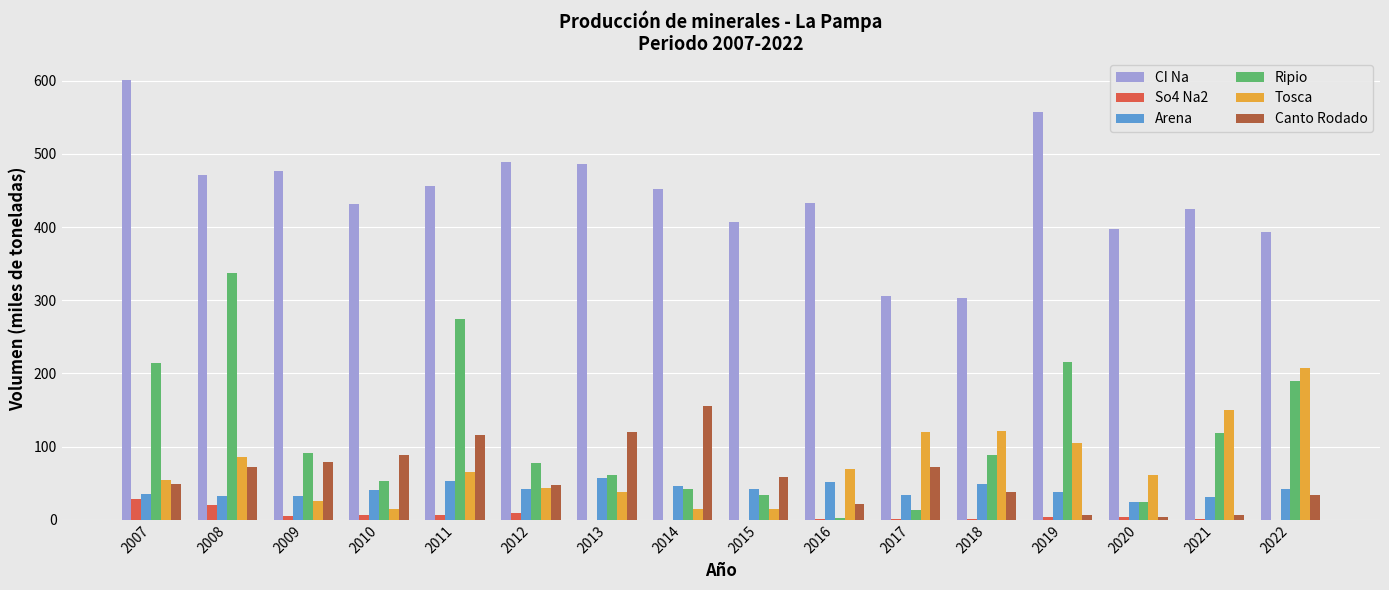

Count the number of categories in the chart.

16